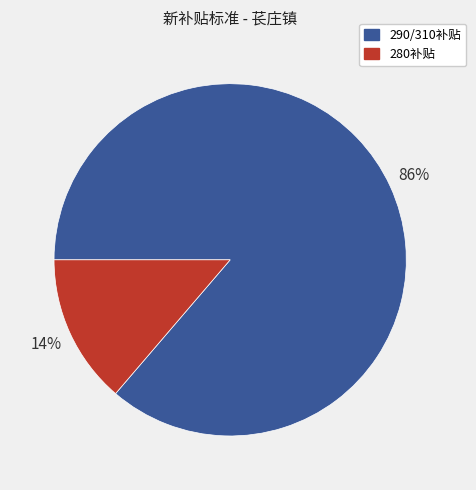

Does any single category account for the majority?

Yes